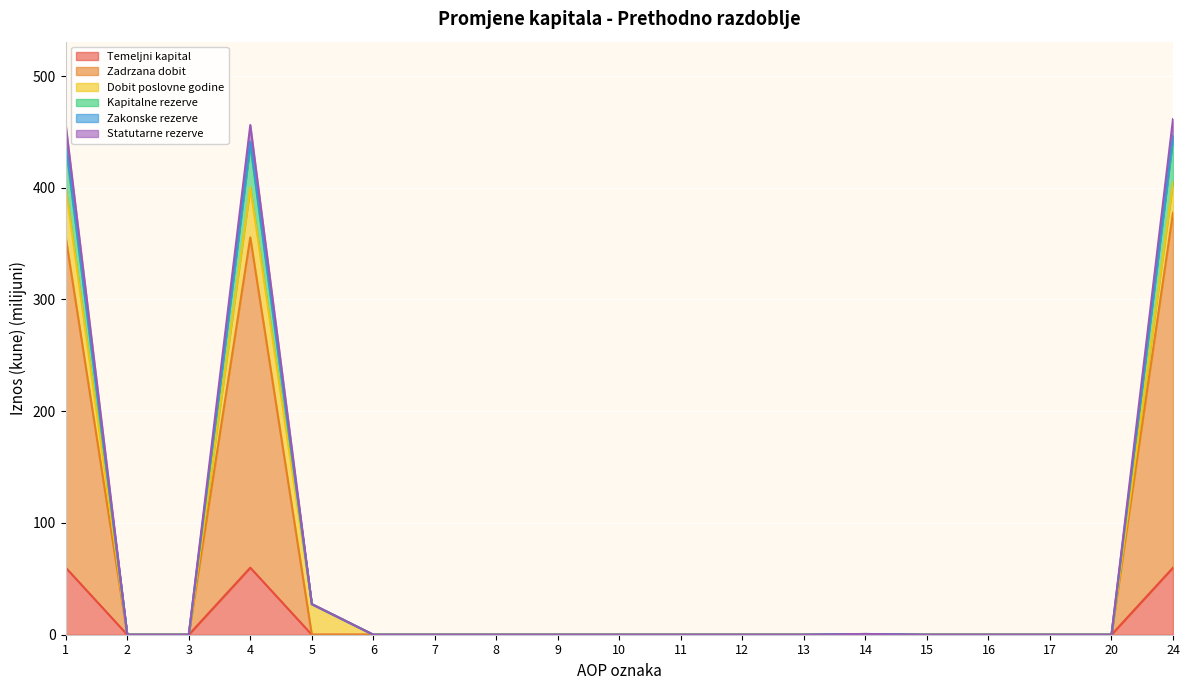

Read the Zadrzana dobit value at 24.

377.6